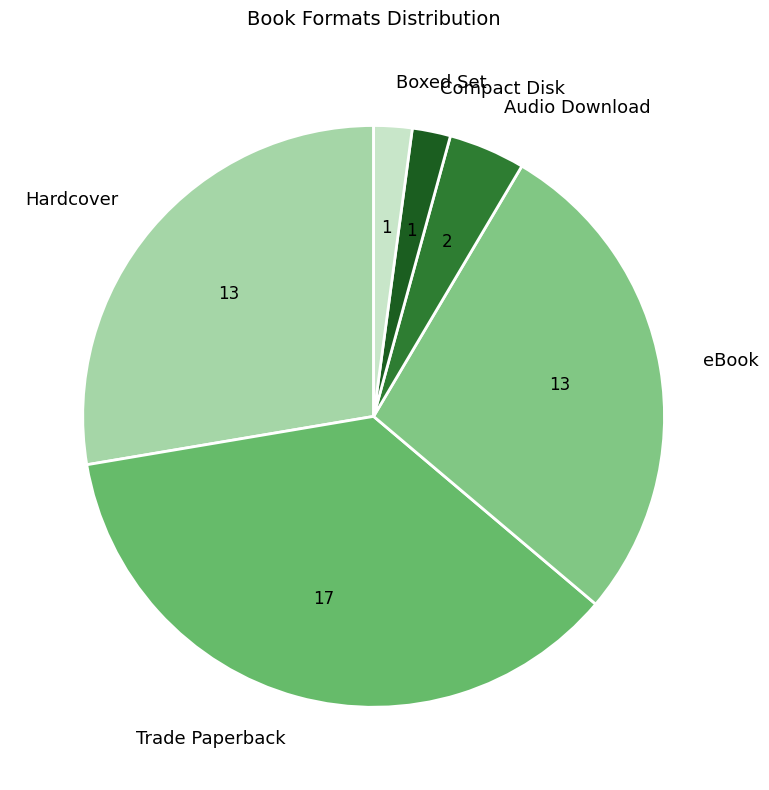

The eBook slice represents 28% of the pie. True or false?

True